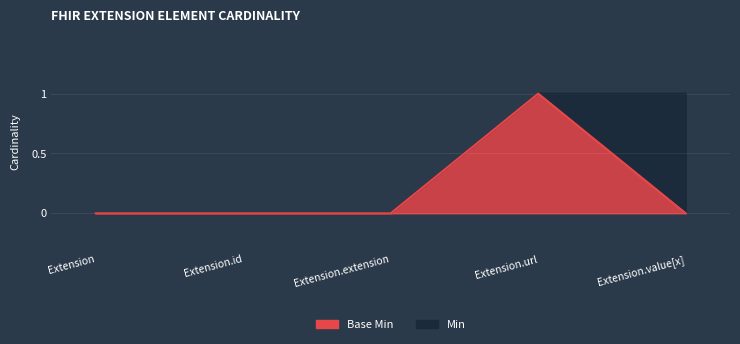

Which series has the largest range (max minus min)?

Base Min